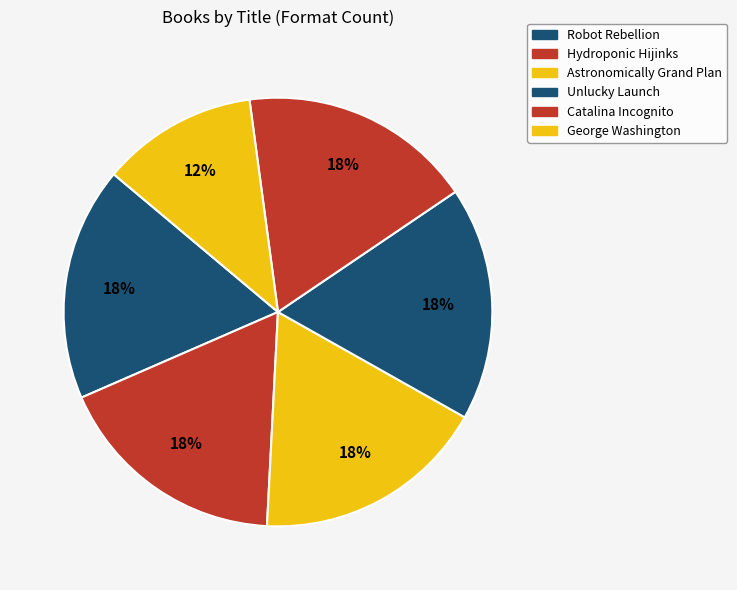

To the nearest percent, what portion does Robot Rebellion represent?

18%